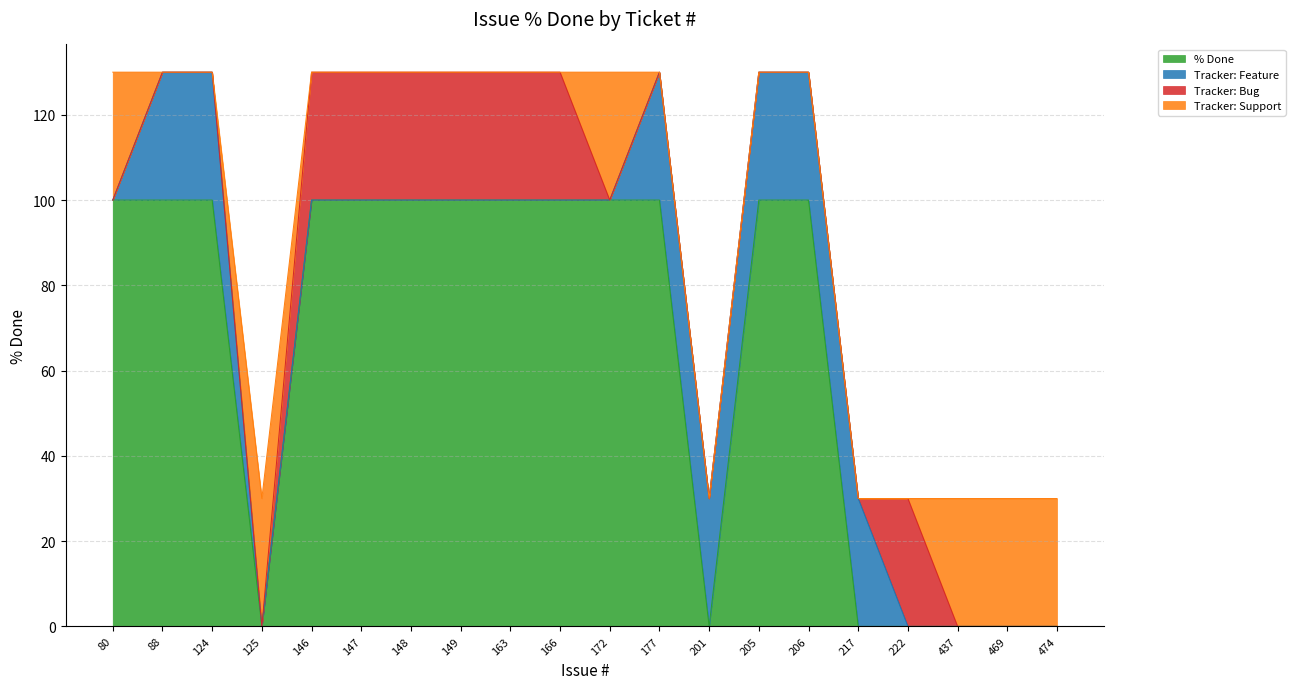

How many categories are shown in the chart?

20